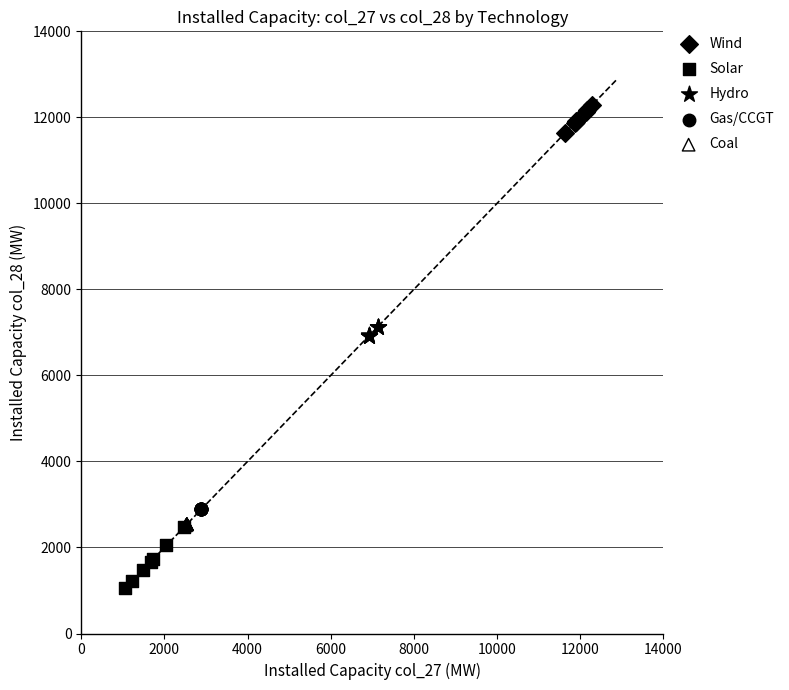

What are all the series names shown in the legend?

Wind, Solar, Hydro, Gas/CCGT, Coal